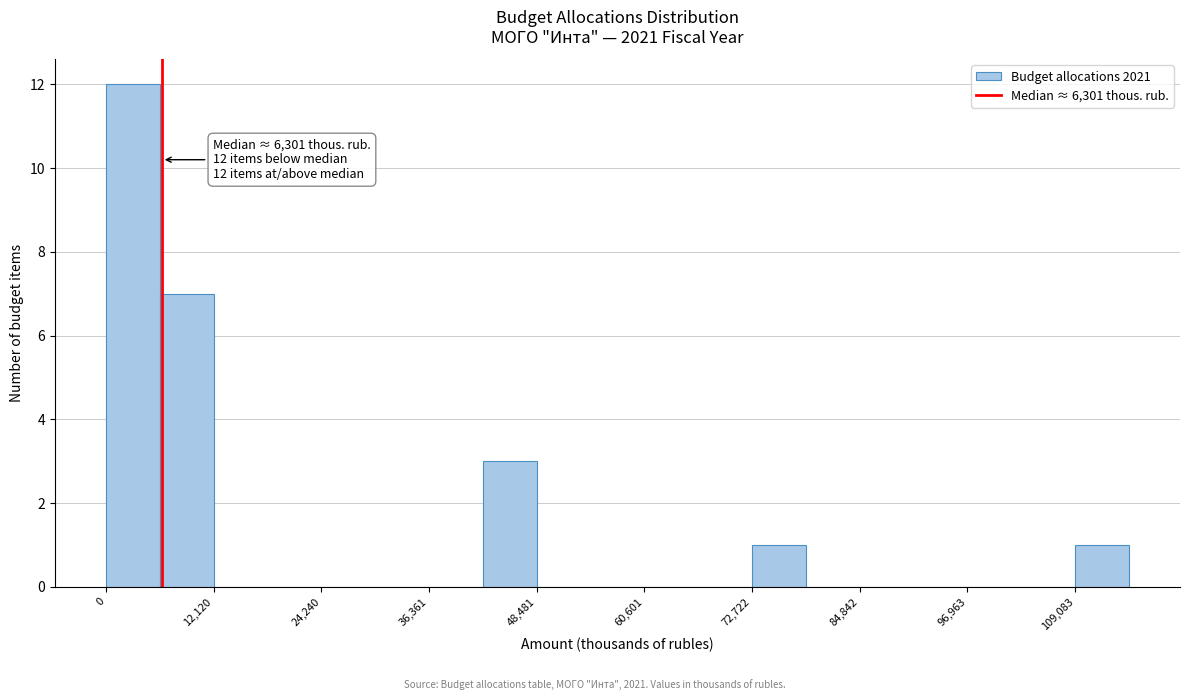

Read against the x-axis, roughly where is the centre of the tallest bar?

4000